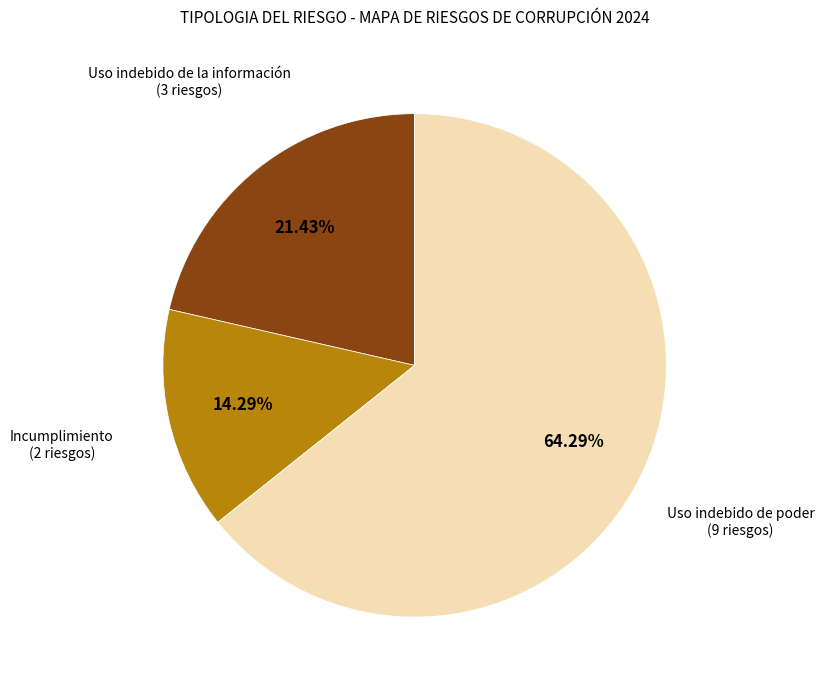

What percentage do Uso indebido de poder and Incumplimiento together represent?

78.6%